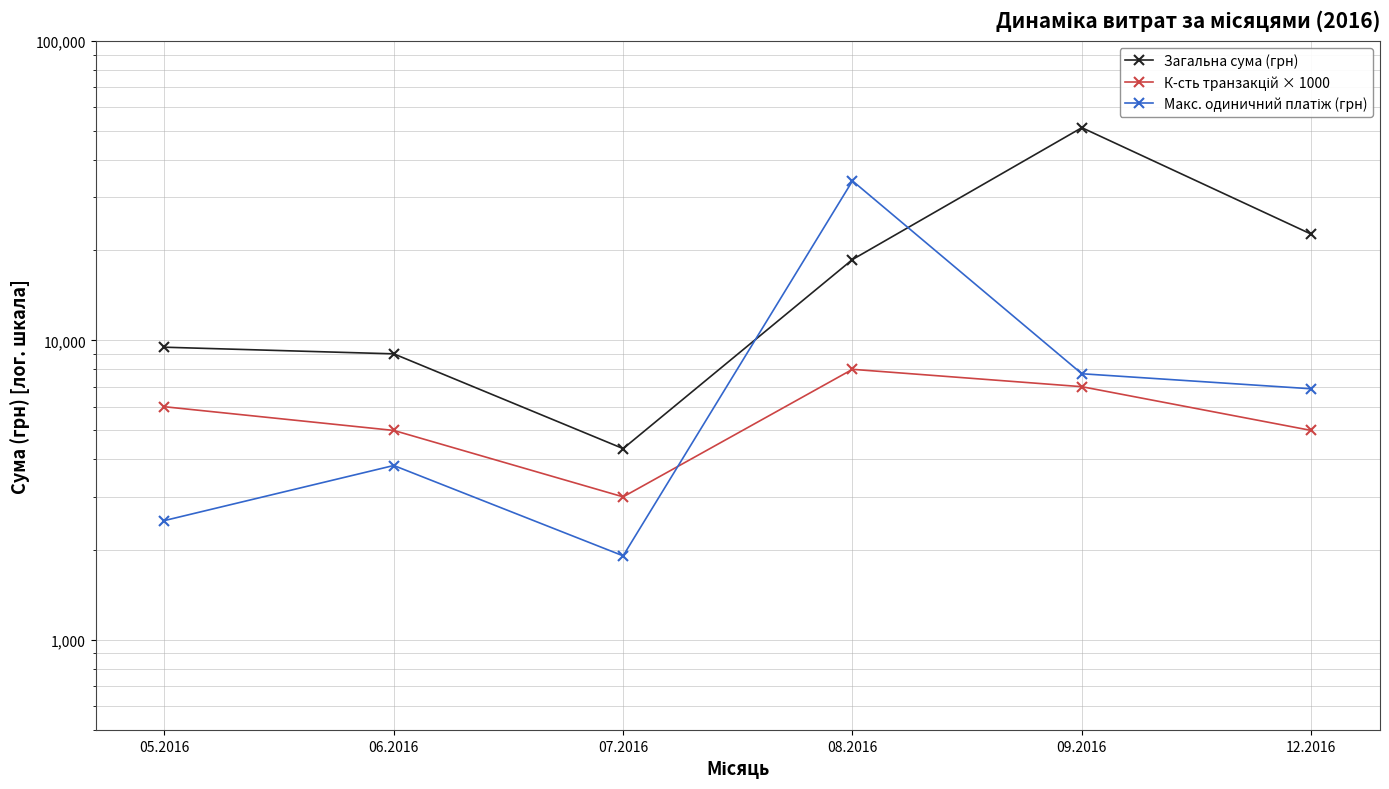

What is the minimum value for К-сть транзакцій × 1000?

3000.0